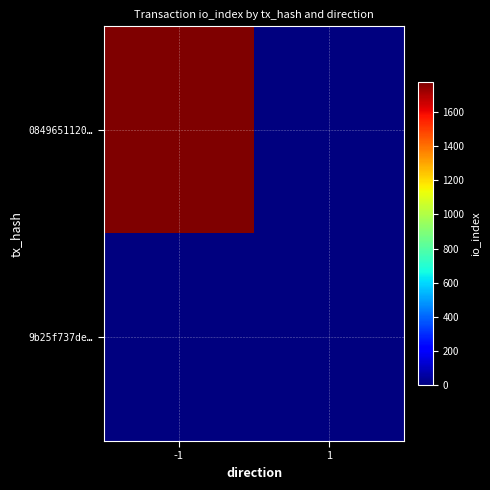

Which series has the widest spread of values?

0849651120…